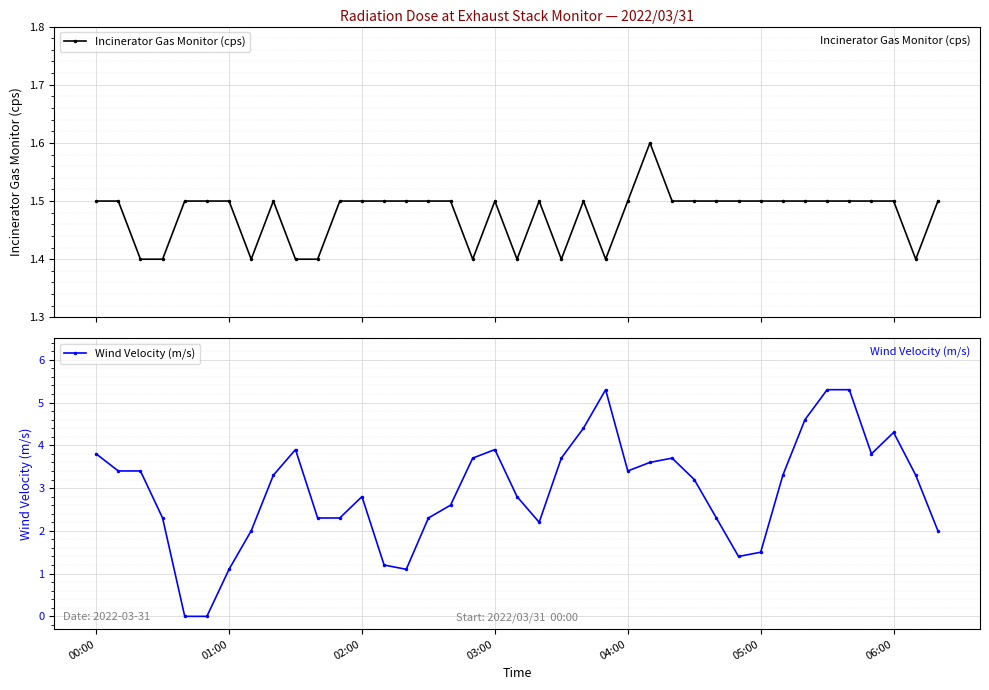

In Incinerator Gas Monitor (cps), how many points are lower than both neighbors (excluding endpoints)?

6